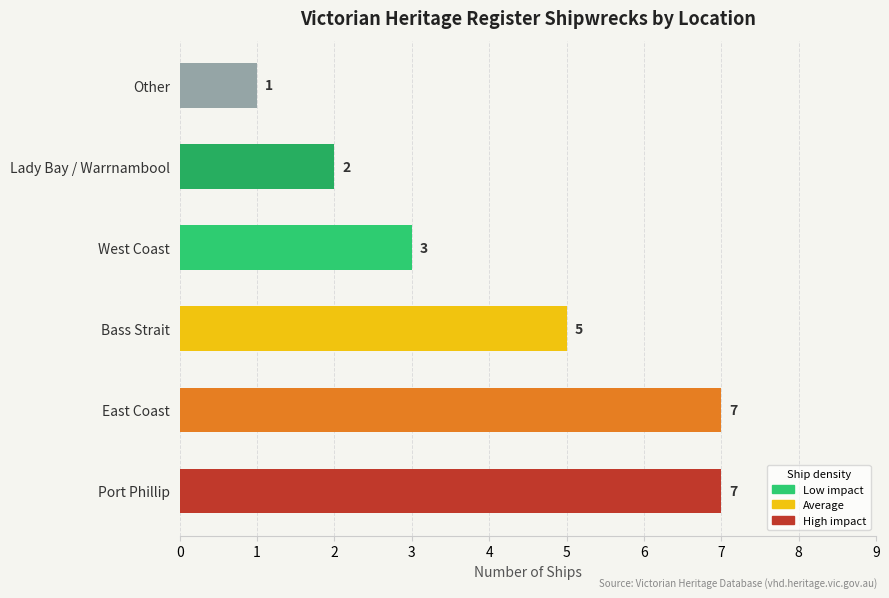

How many values are between 2 and 7?

5